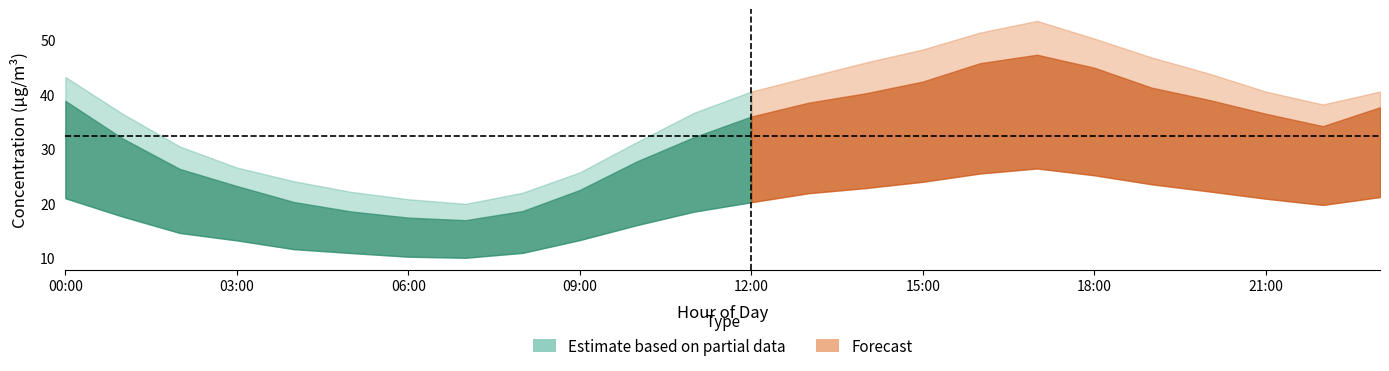

The value of P1 at 13:00 is 59.9. True or false?

False